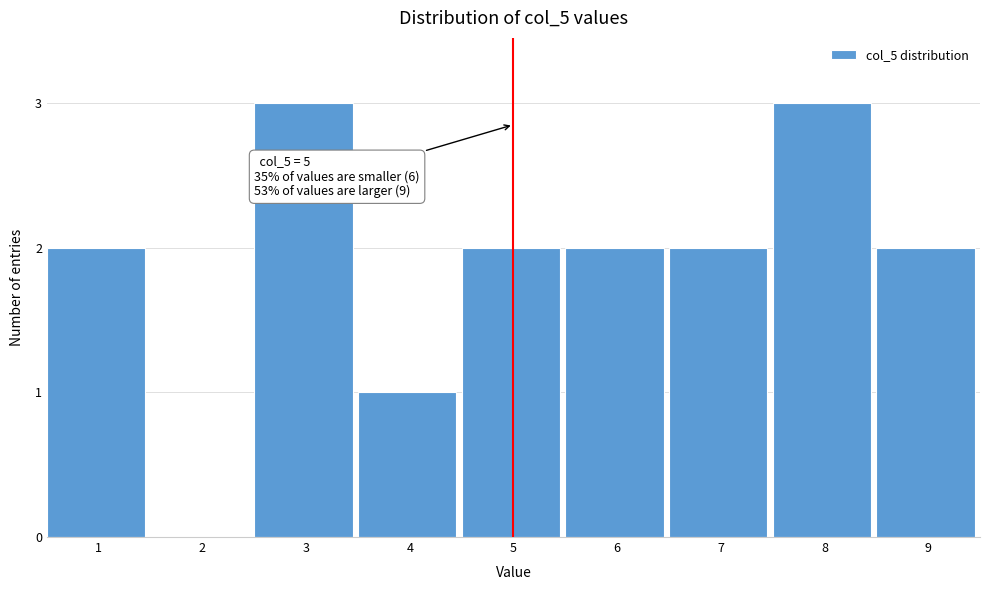

Reading left to right, transcribe all the data shown in this chart.

1=2	2=0	3=3	4=1	5=2	6=2	7=2	8=3	9=2